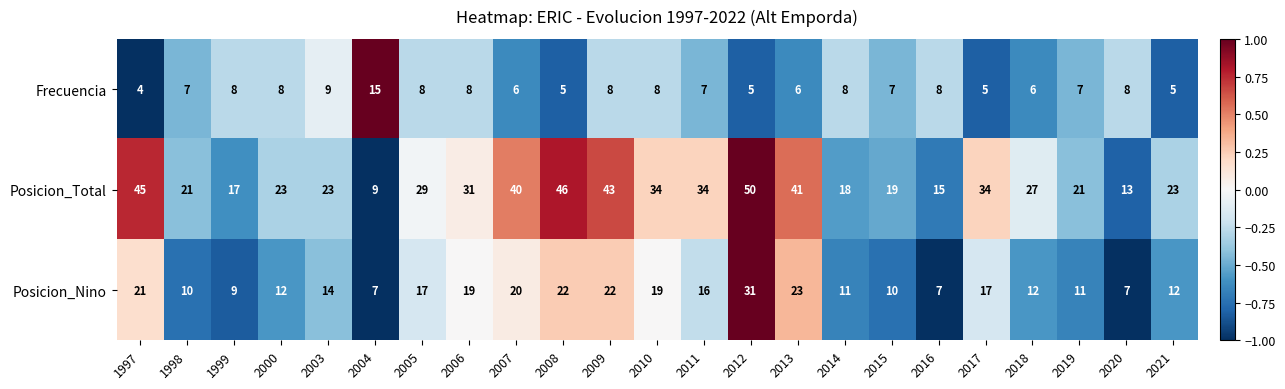

How many data points does each series have?

23